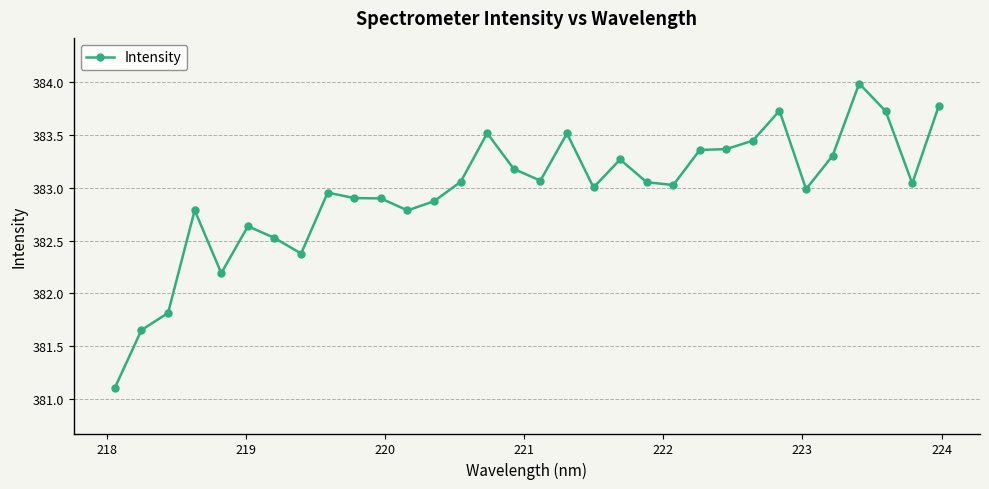

What is the difference between the second highest and minimum values?

2.7